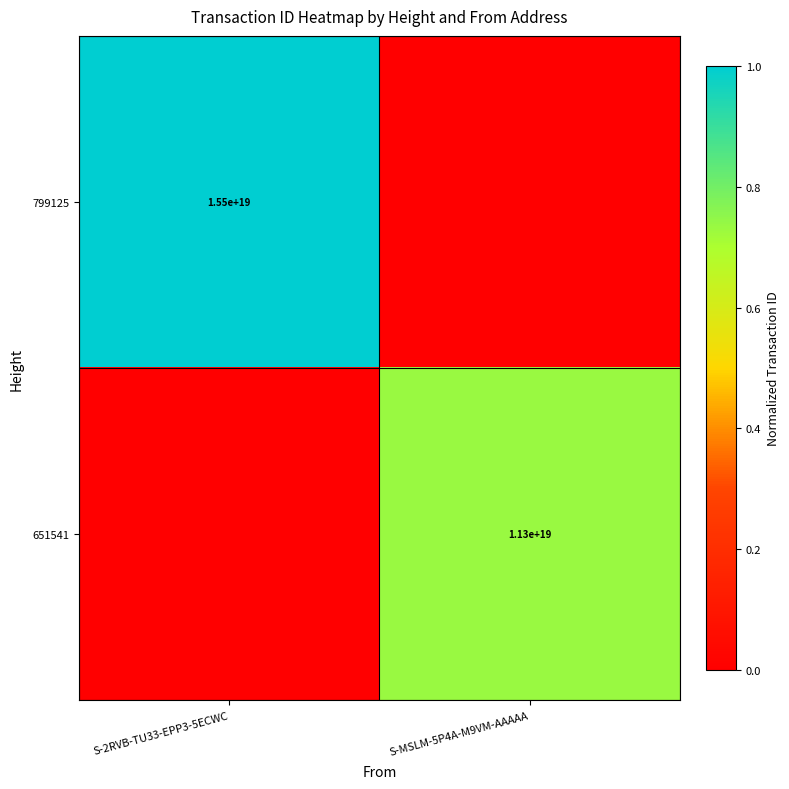

The value of 799125 at S-2RVB-TU33-EPP3-5ECWC is 15500000000000000000. True or false?

True